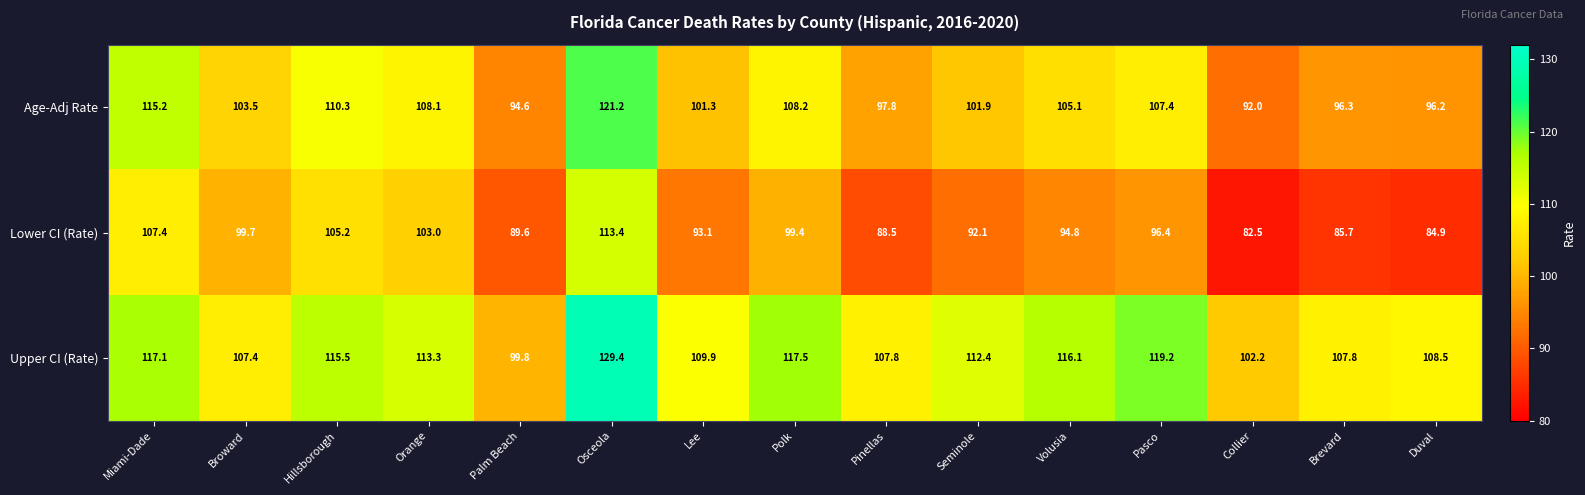

What is the spread (max minus min) of values at Duval?

23.6